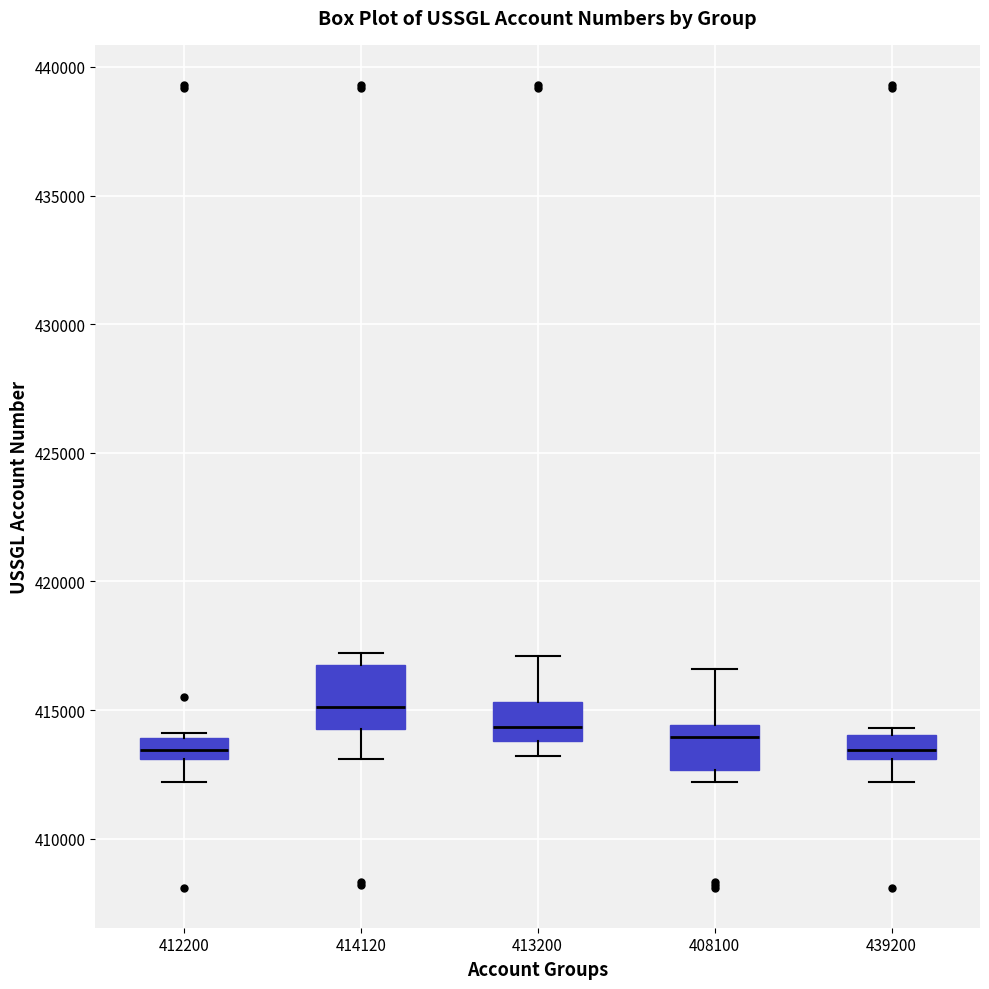

Reading left to right, read every box against the y-axis: the position of its median line, the range the box covers, and the ends of its whiskers. The values are not printed on the chart, so give them approximately, as read against the axis.

412200: median 413500, box 413000 to 414000, whiskers 412000 to 414000 (just above the box's upper edge)
414120: median 415000, box 414500 to 416500, whiskers 413000 to 417000
413200: median 414500, box 414000 to 415500, whiskers 413000 to 417000
408100: median 414000, box 412500 to 414500, whiskers 412000 to 416500
439200: median 413500, box 413000 to 414000, whiskers 412000 to 414500